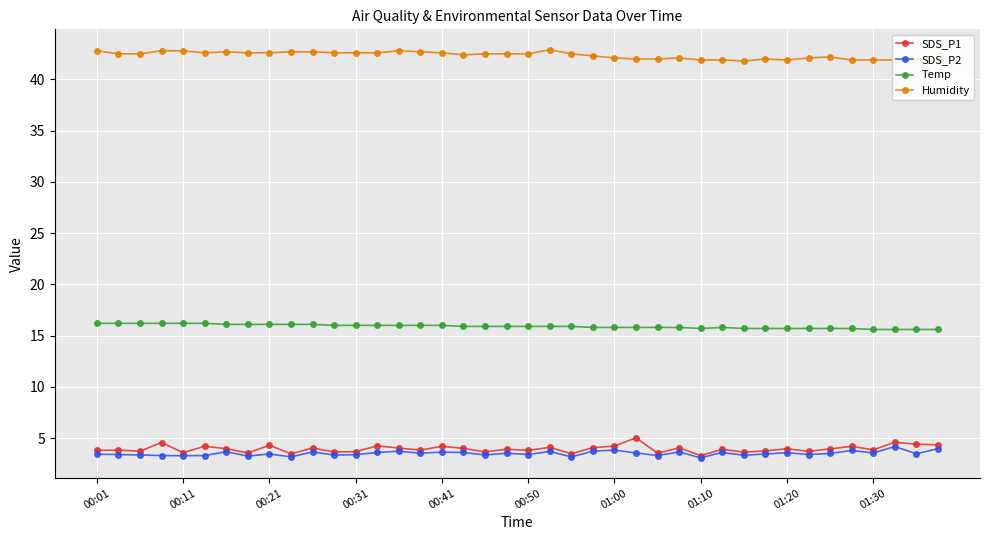

What is the difference between the SDS_P1 values at 18 and 22?

0.2